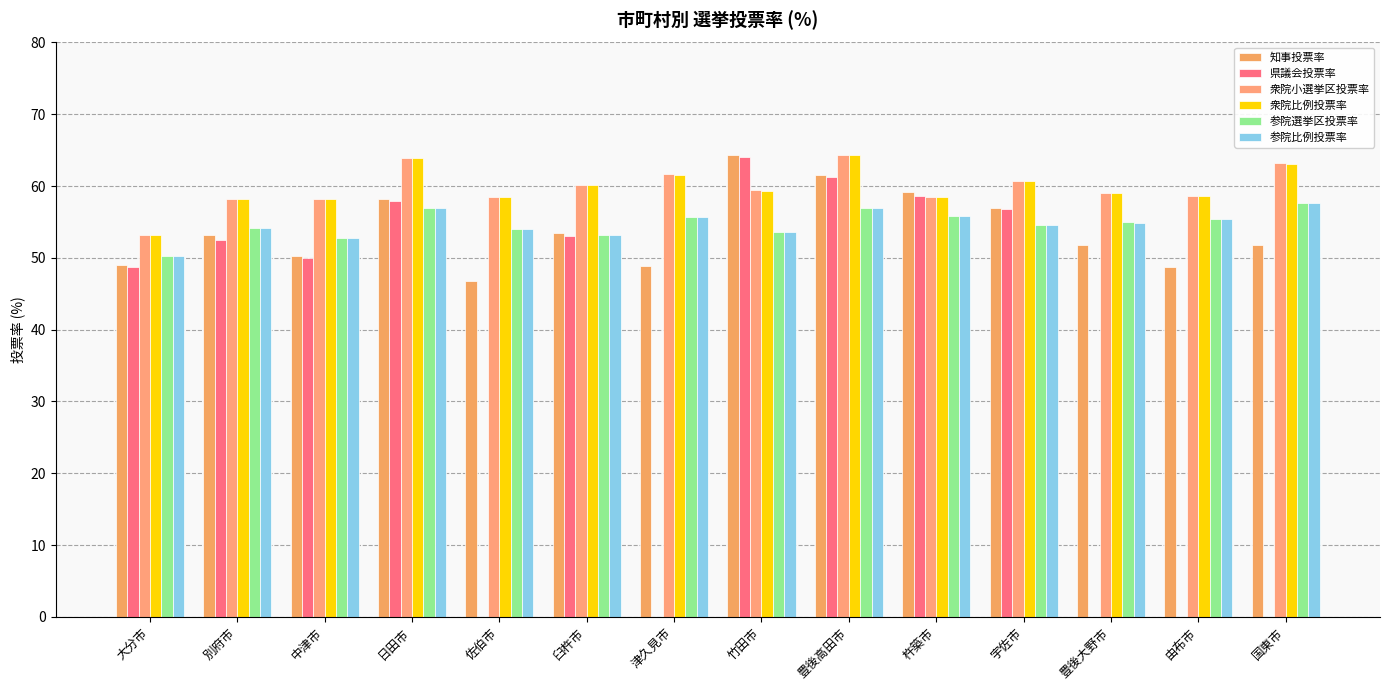

What is the sum of all 衆院小選挙区投票率 values?

837.6